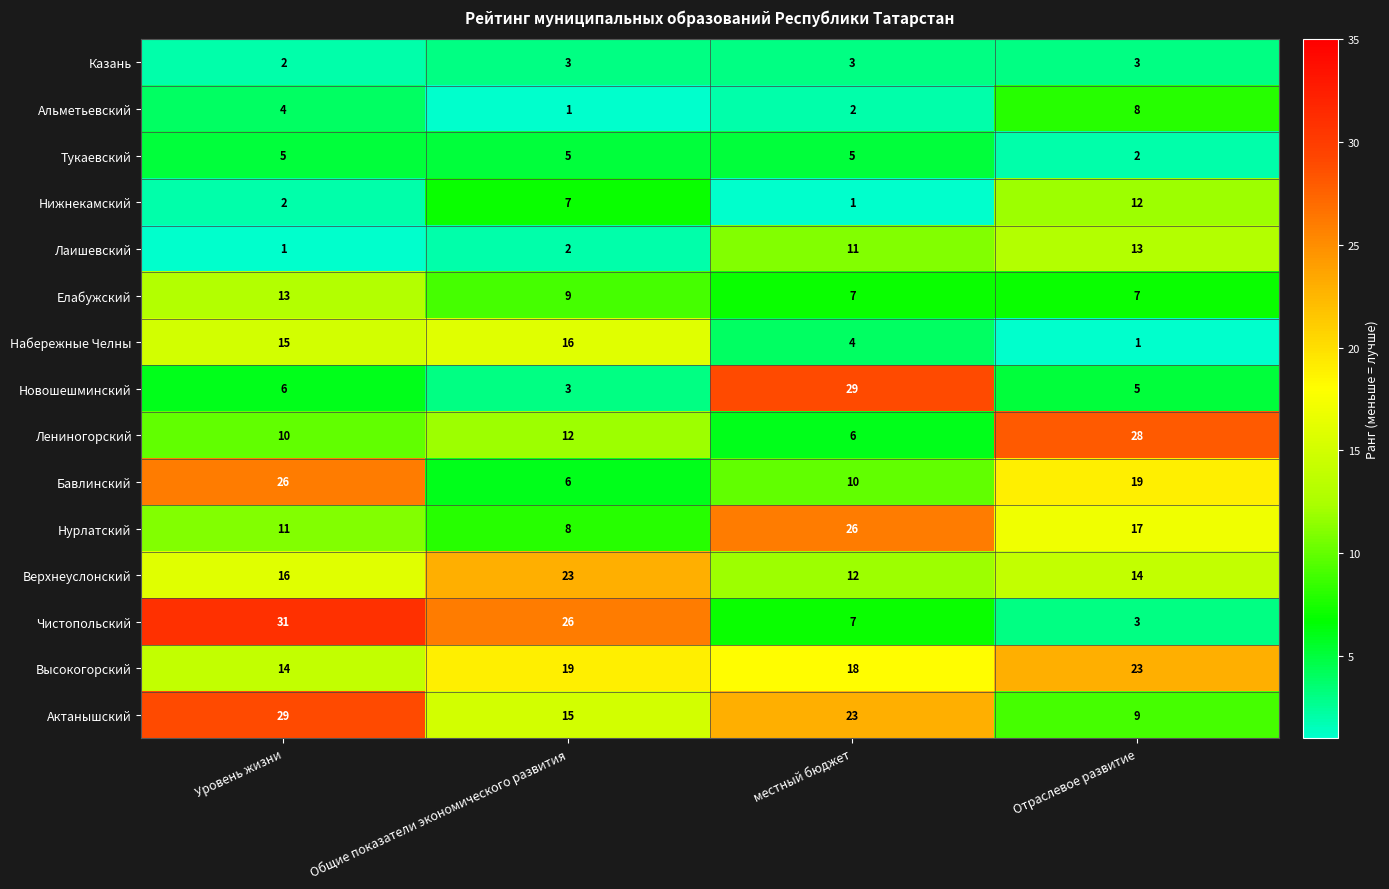

What value does the Лениногорский series have at Отраслевое развитие?

28